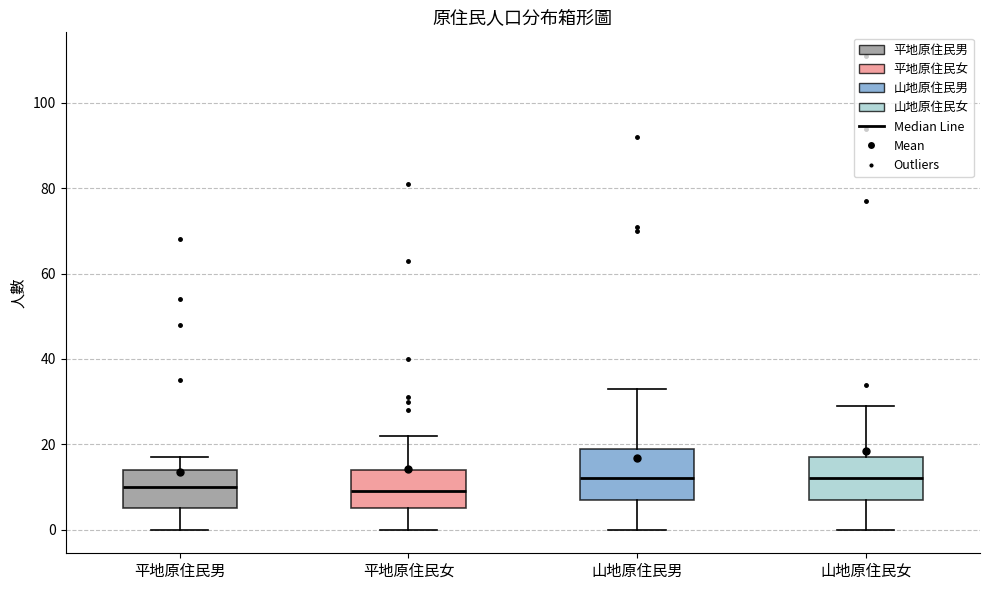

Where does the upper whisker of the box for 山地原住民女 end on the y-axis? The values are not printed on the chart, so give them approximately, as read against the axis.

30